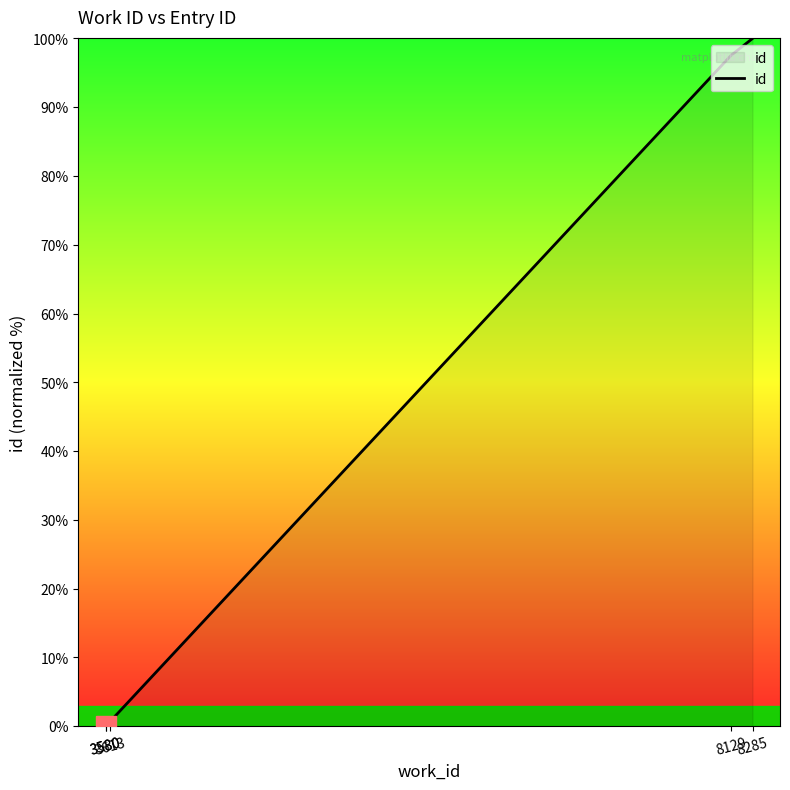

List the labels in order of value, largest first.

8285, 8129, 3613, 3580, 3580